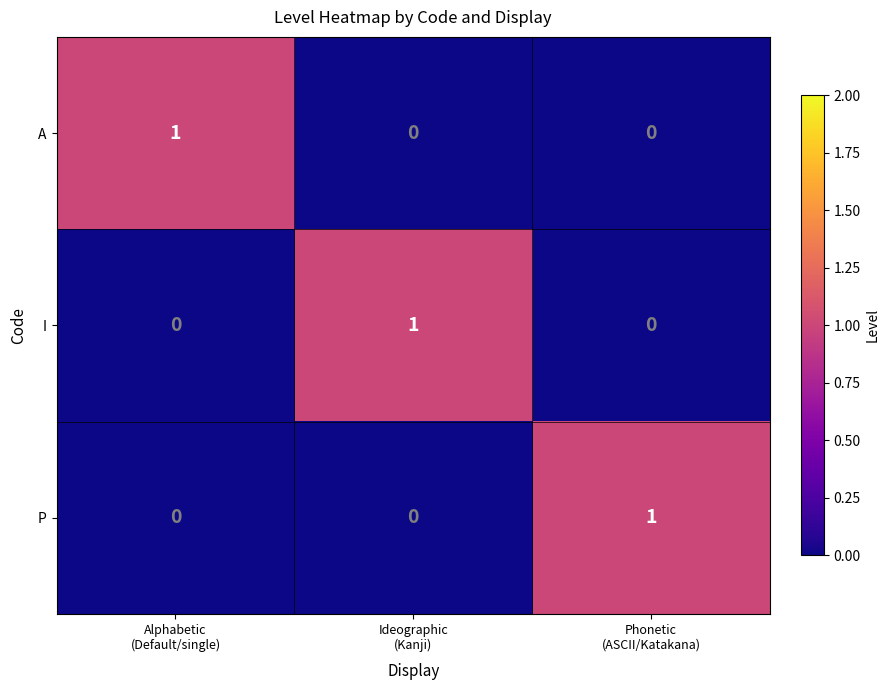

Reading left to right, list all the values displayed in this chart.

A: 1	0	0
I: 0	1	0
P: 0	0	1